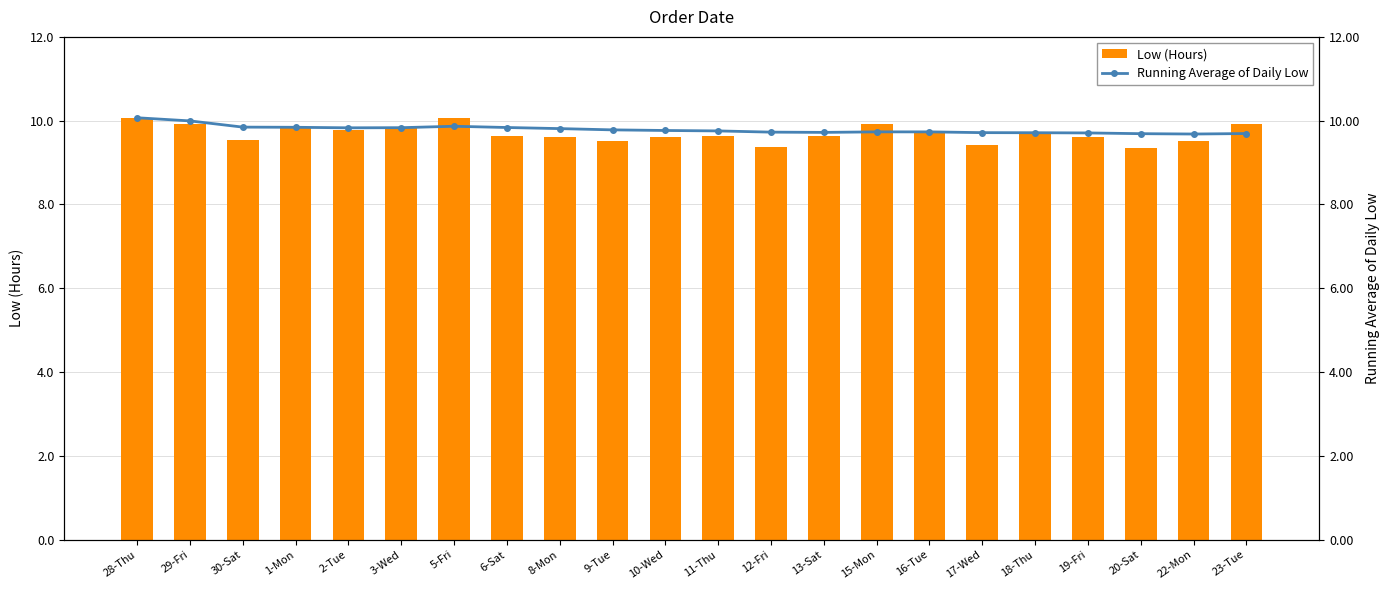

What is the spread (max minus min) of values at 19-Fri?

0.1